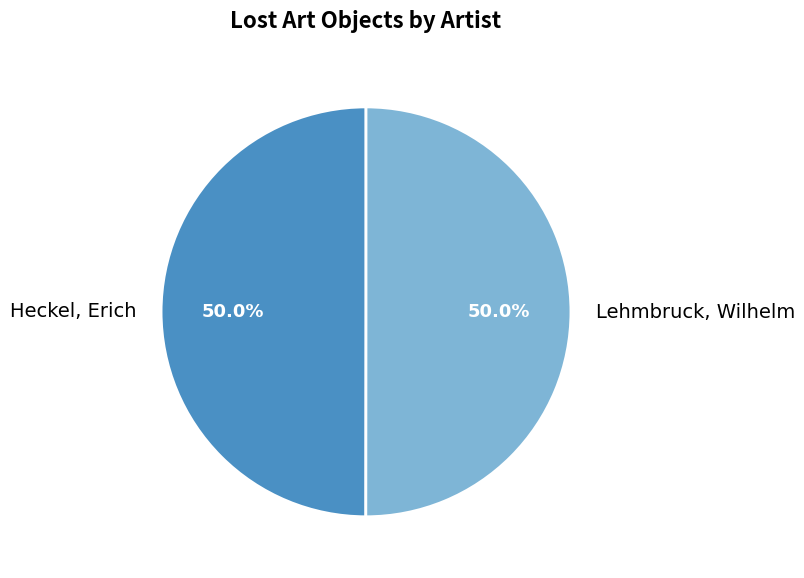

To the nearest percent, what percentage of the pie is Heckel, Erich?

50%